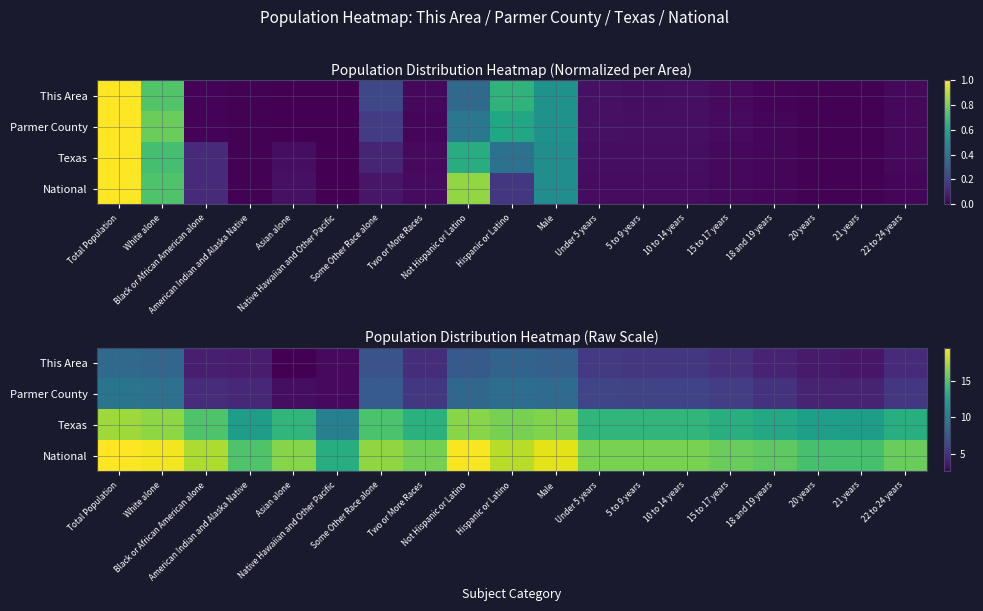

What is the difference between the National values at Not Hispanic or Latino and 18 and 19 years?

4.0